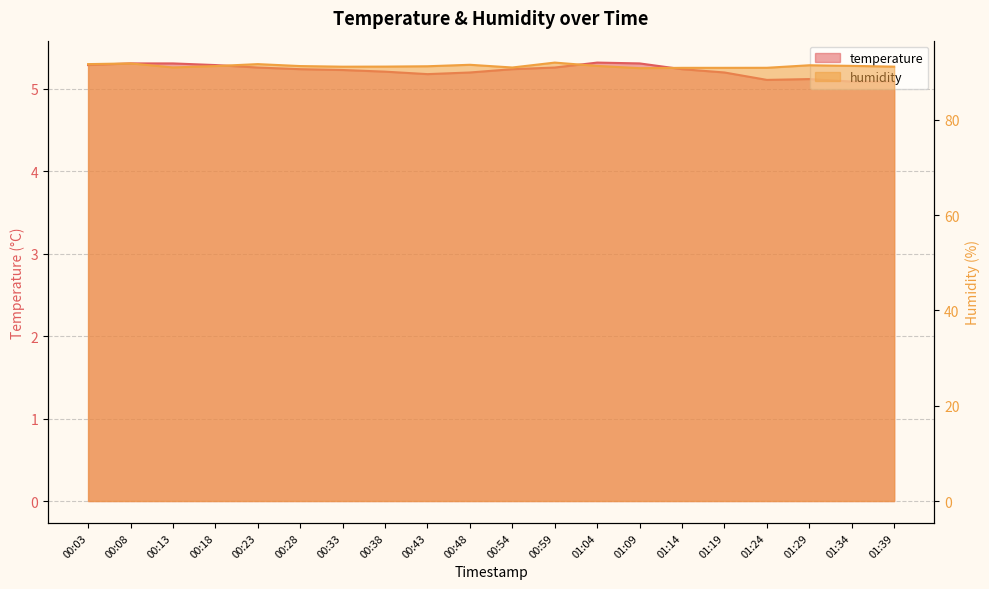

How many interior local peaks does the humidity series have?

5